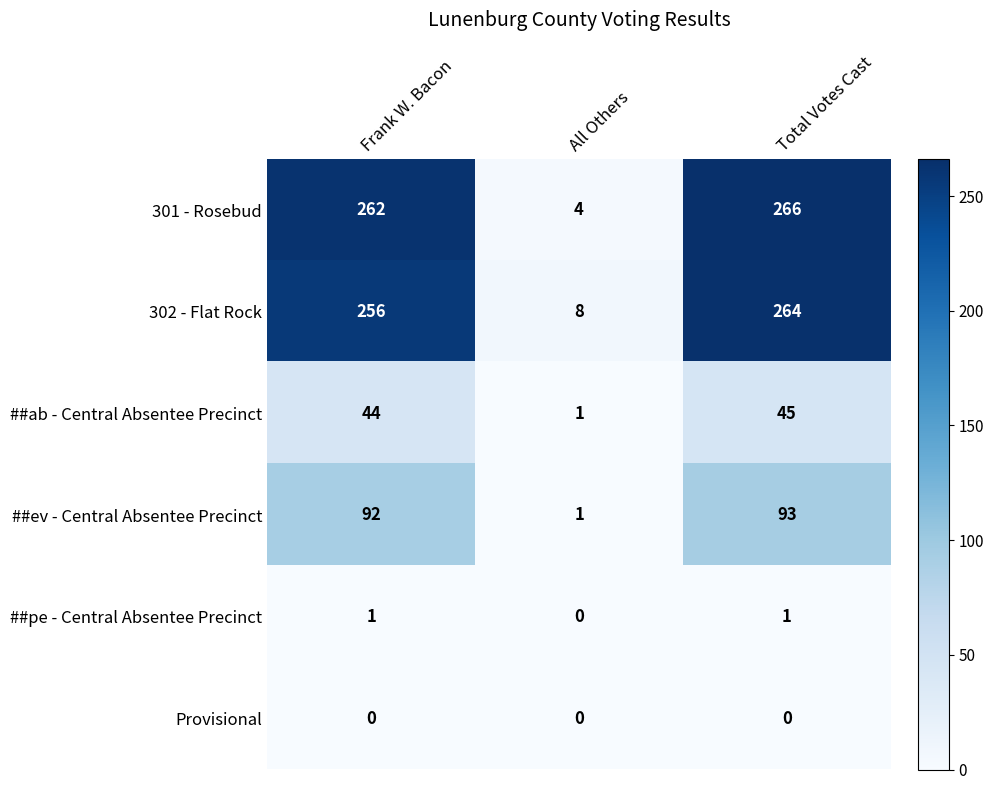

The 302 - Flat Rock series shows 8 at All Others. True or false?

True